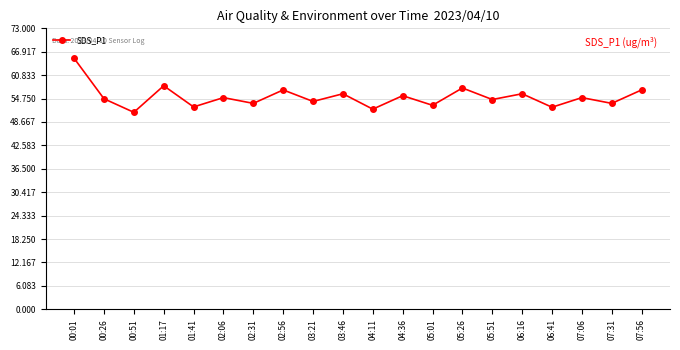

What is the smallest value displayed?

51.2